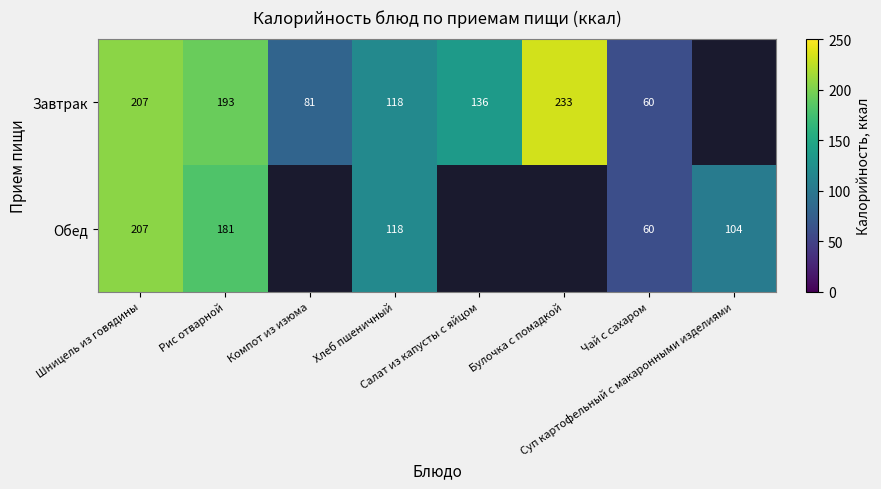

What is the approximate value of Обед at Рис отварной?

181.0